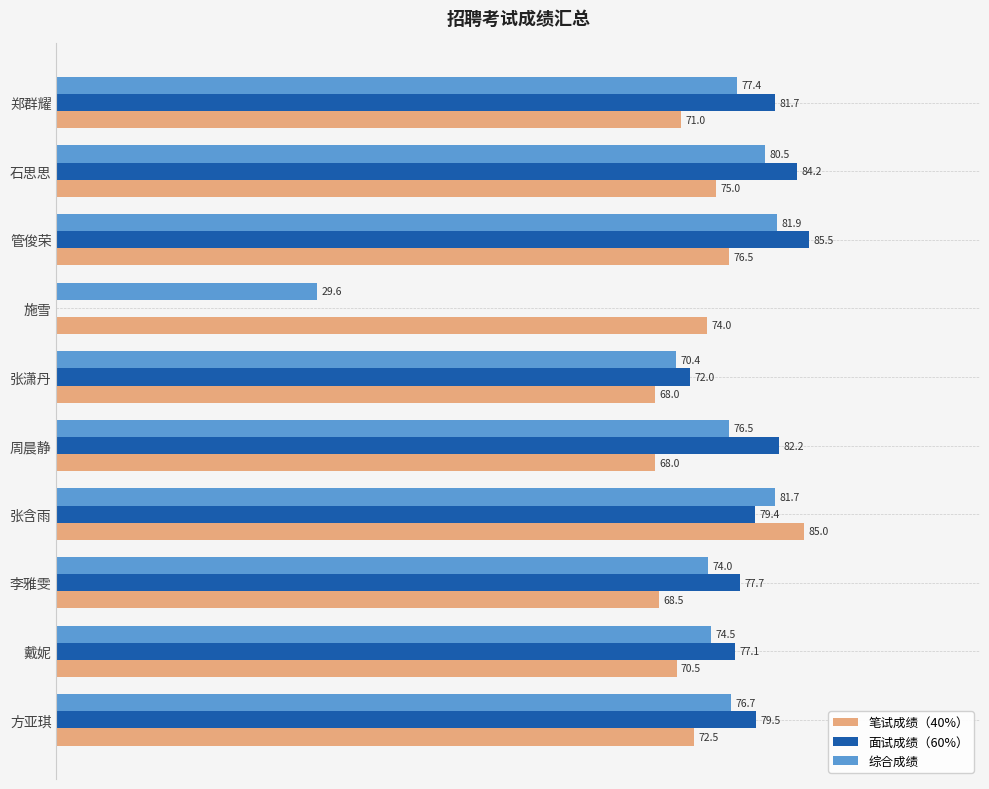

Between 戴妮 and 张潇丹, which series saw the biggest shift?

面试成绩（60%）